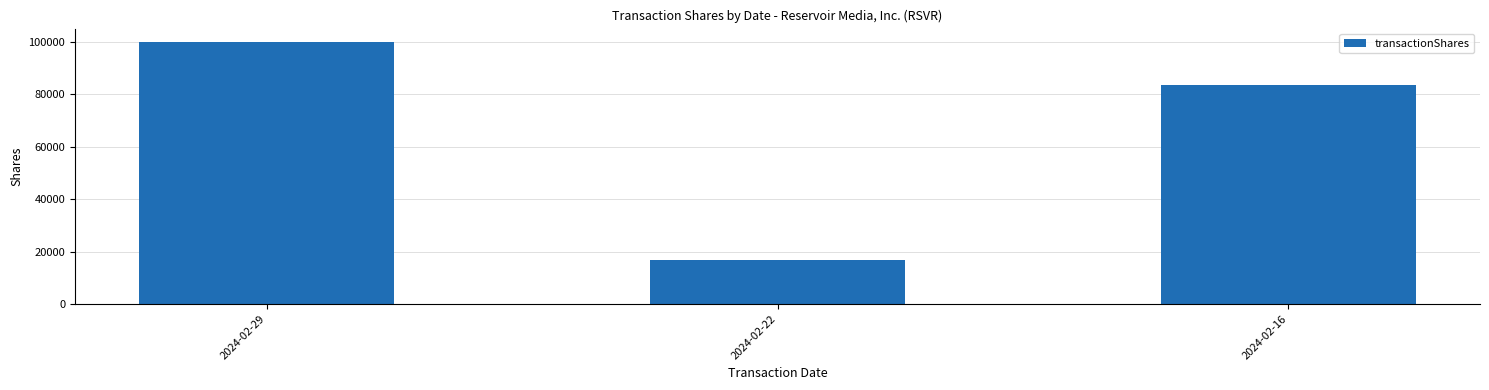

List the labels in order of value, largest first.

2024-02-29, 2024-02-16, 2024-02-22